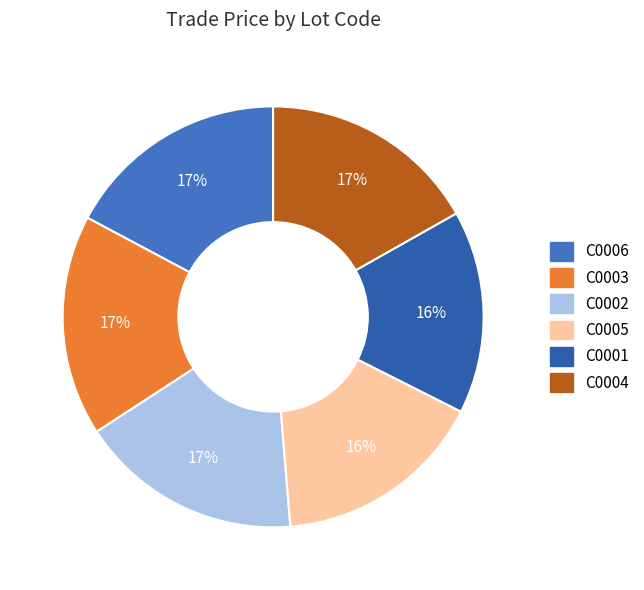

Count the number of slices in the pie.

6